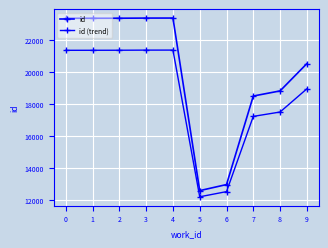

How many values in the id (trend) series are below 21372?

5